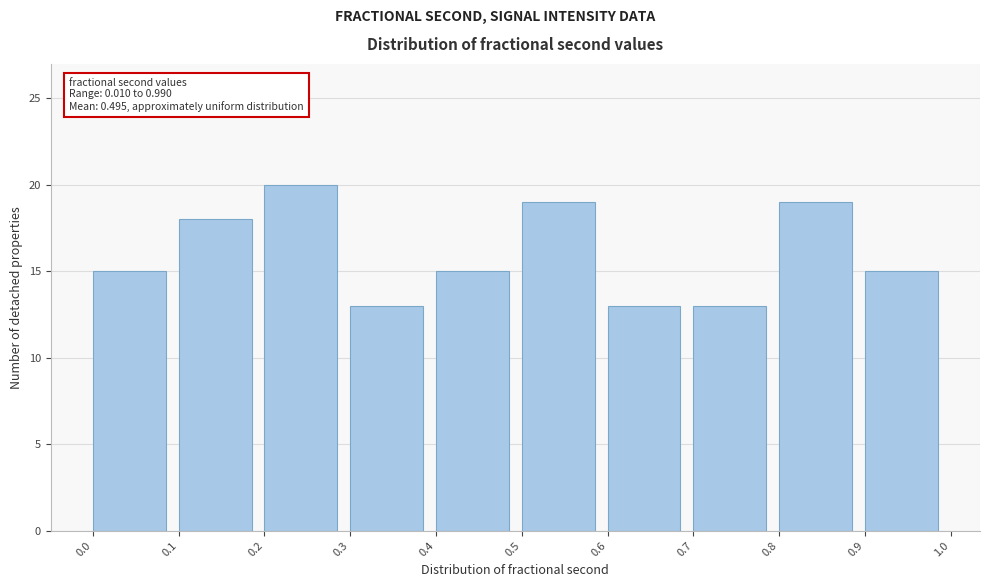

Over which range of the x-axis is the bar tallest?

0.2 to 0.3